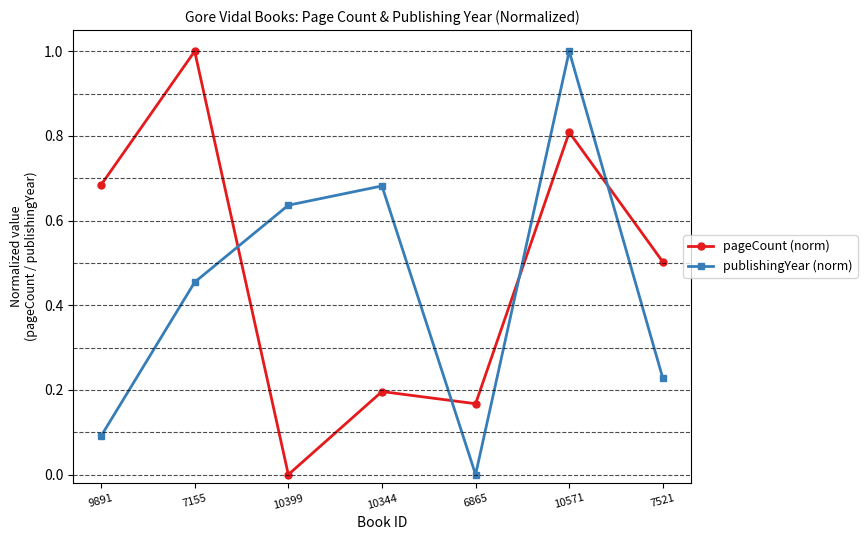

The value of pageCount (norm) at 10344 is 0.2. True or false?

True